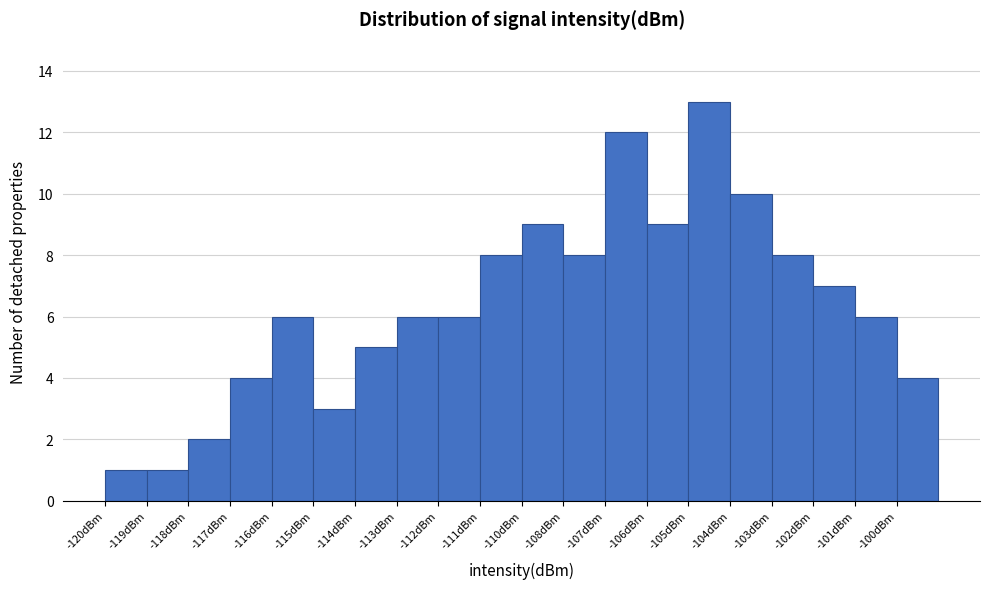

Reading right to left, list all the values displayed in this chart.

4	6	7	8	10	13	9	12	8	9	8	6	6	5	3	6	4	2	1	1